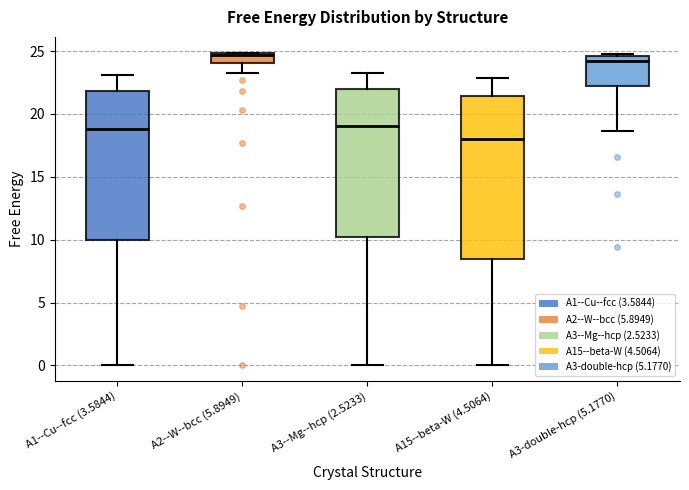

Which box is the tallest, from its lower edge to its upper edge?

A15--beta-W (4.5064)